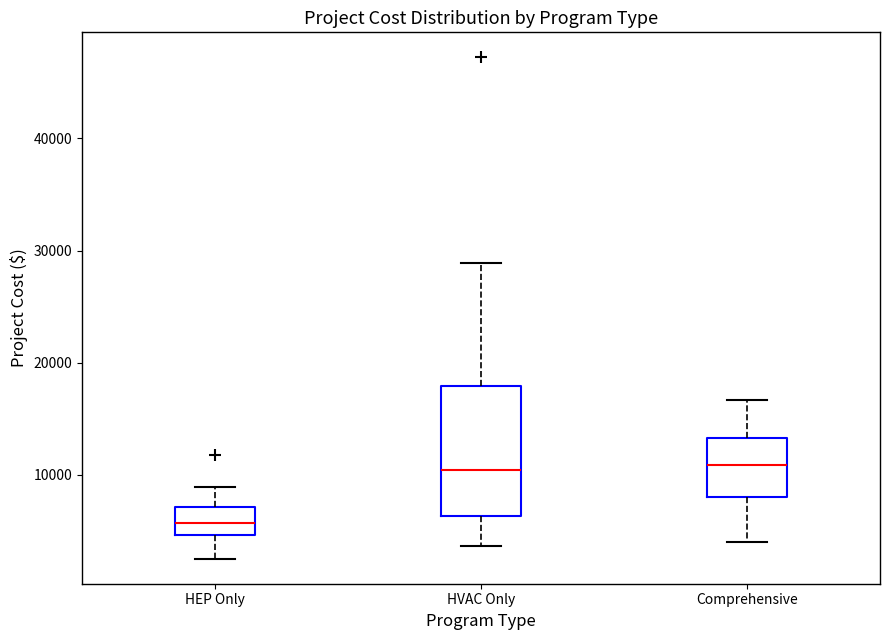

Reading left to right, read every box against the y-axis: the position of its median line, the range the box covers, and the ends of its whiskers. The values are not printed on the chart, so give them approximately, as read against the axis.

HEP Only: median 6000, box 5000 to 7000, whiskers 3000 to 9000
HVAC Only: median 10000, box 6000 to 18000, whiskers 4000 to 29000
Comprehensive: median 11000, box 8000 to 13000, whiskers 4000 to 17000